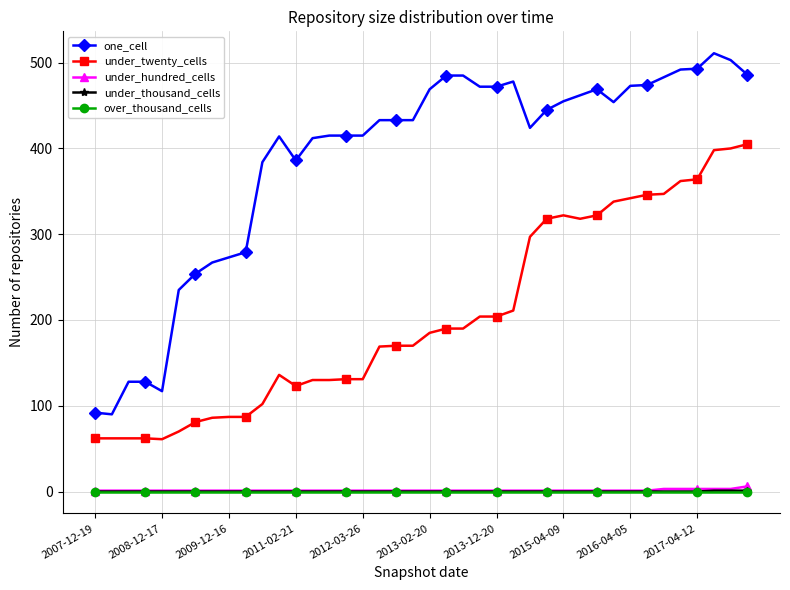

True or false: under_thousand_cells and under_twenty_cells intersect in this chart.

False